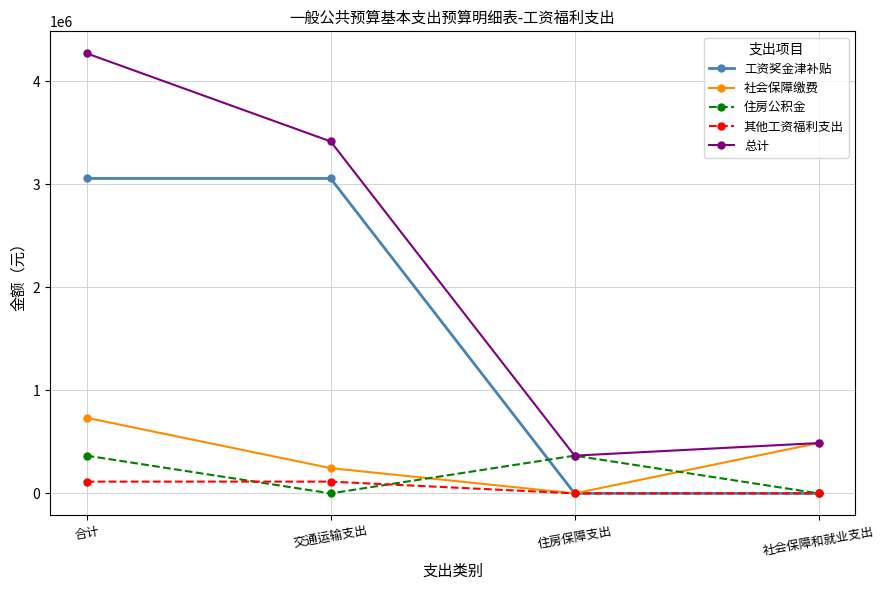

Reading right to left, extract all data points from this chart.

工资奖金津补贴: 社会保障和就业支出=0.0	住房保障支出=0.0	交通运输支出=3057129.0	合计=3057129.0
社会保障缴费: 社会保障和就业支出=488526.2	住房保障支出=0.0	交通运输支出=245352.5	合计=733878.7
住房公积金: 社会保障和就业支出=0.0	住房保障支出=366394.7	交通运输支出=0.0	合计=366394.7
其他工资福利支出: 社会保障和就业支出=0.0	住房保障支出=0.0	交通运输支出=114205.0	合计=114205.0
总计: 社会保障和就业支出=488526.2	住房保障支出=366394.7	交通运输支出=3416686.5	合计=4271607.4